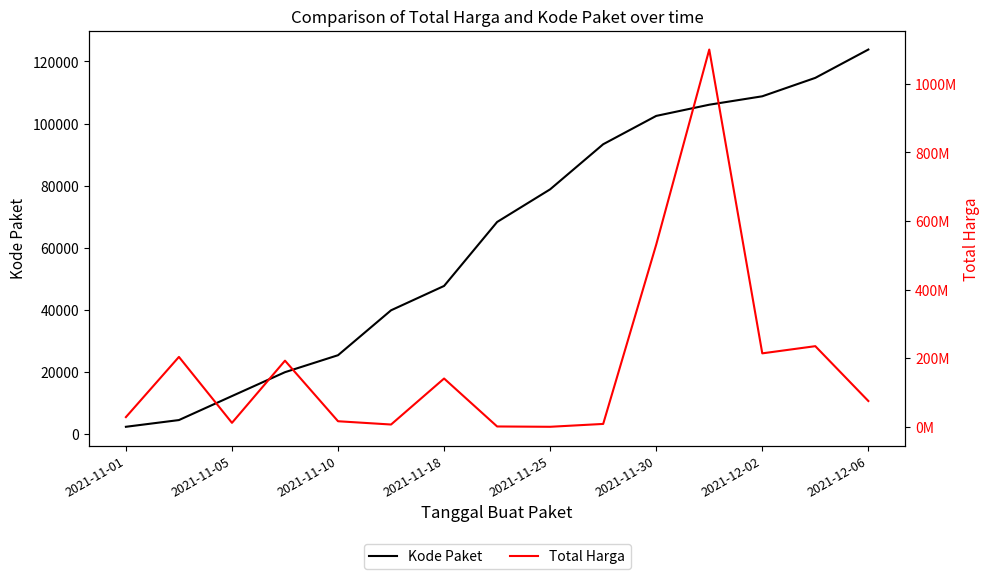

What is the minimum value shown in the chart?

2418